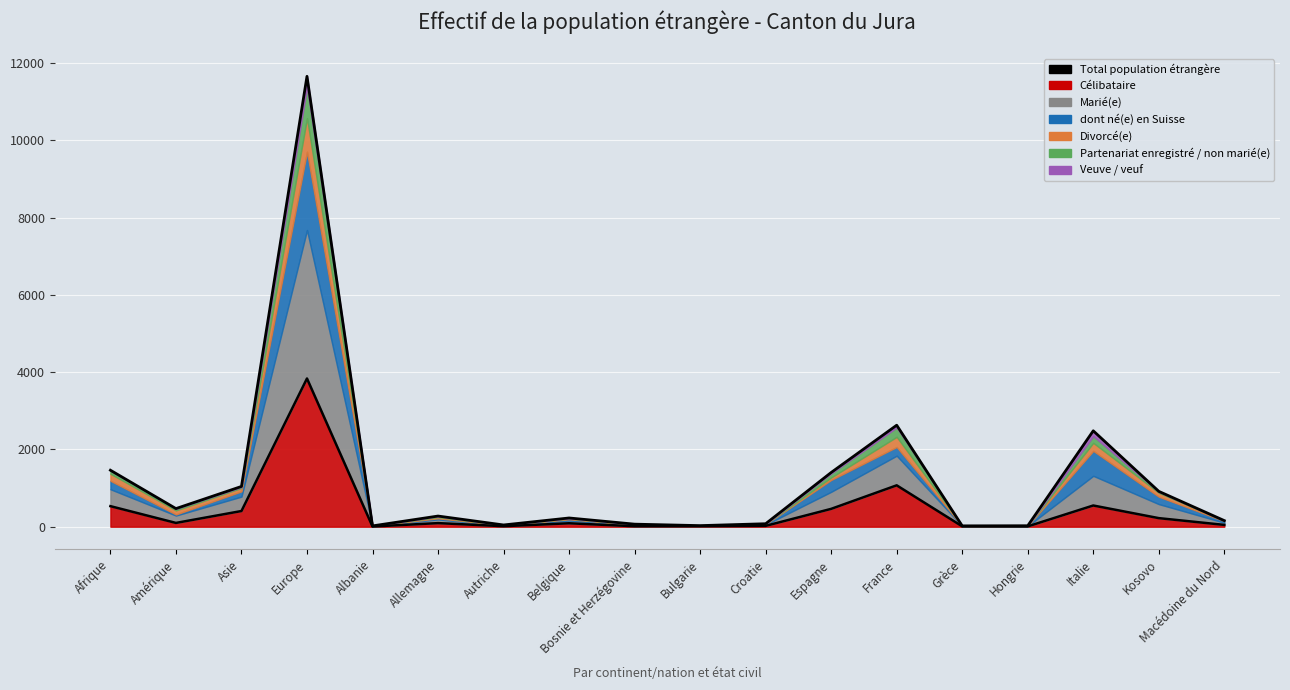

Is it true that the value at Allemagne is 276?

True